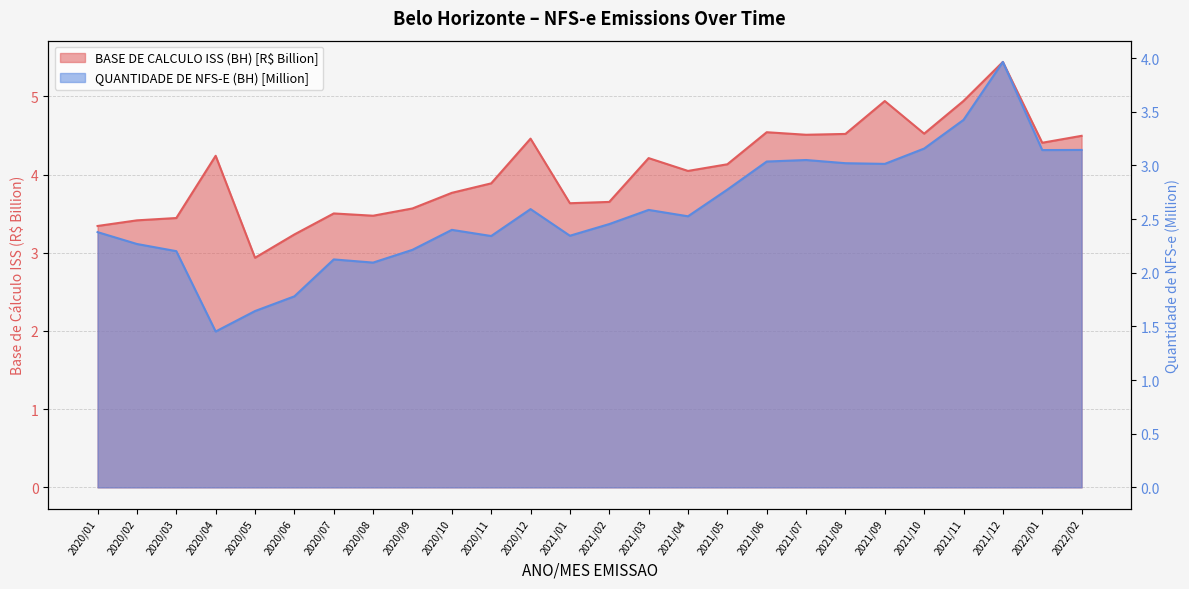

True or false: BASE DE CALCULO ISS (BH) has a value of 4.5 at 2021/10.

True